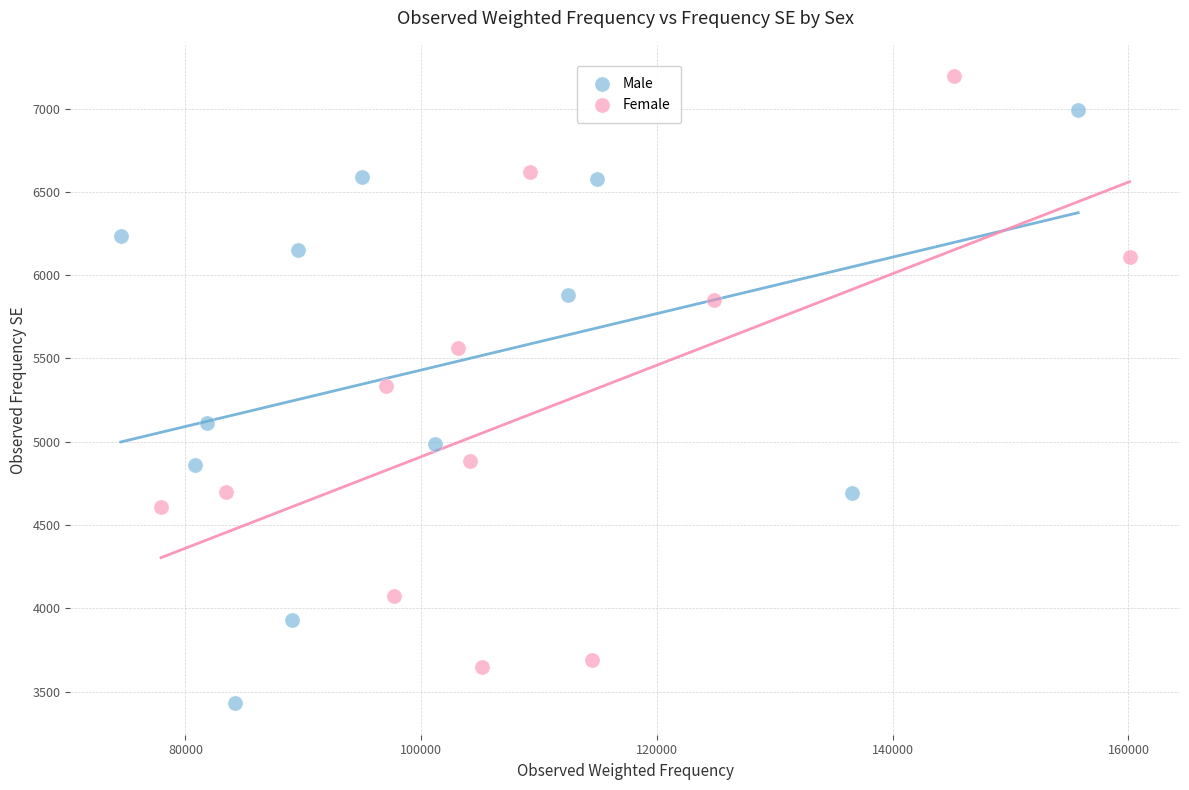

Which series reaches the minimum Y coordinate?

Male